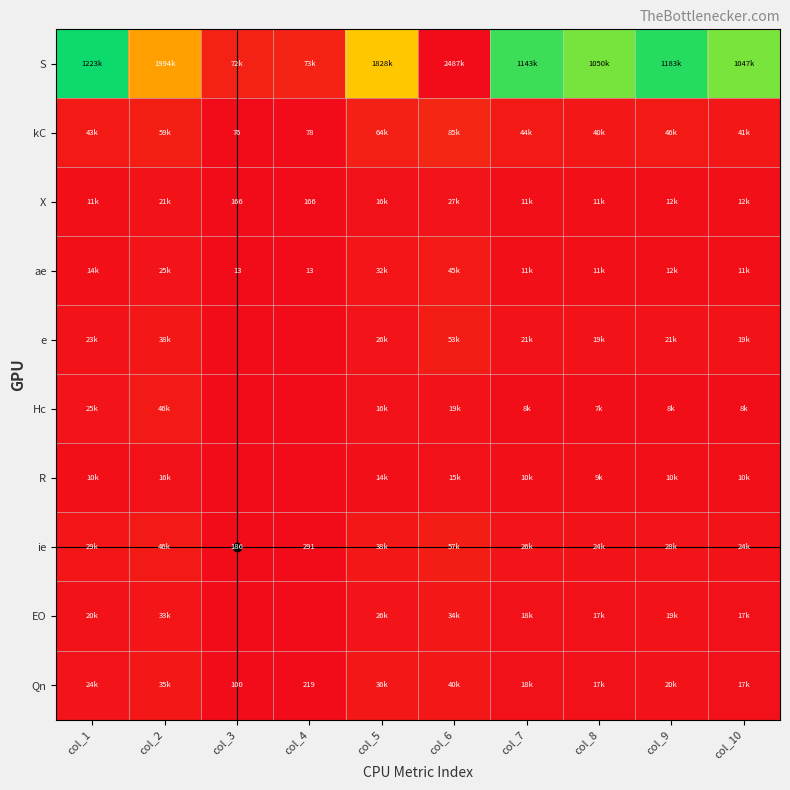

List the series in order of their peak value, lowest first.

R, X, EO, Qn, ae, Hc, e, ie, kC, S